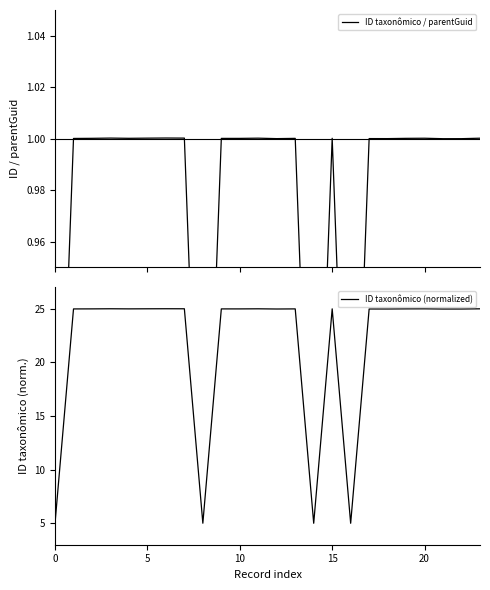

True or false: ID taxonômico (normalized) has a value of 3.4 at 0.

False